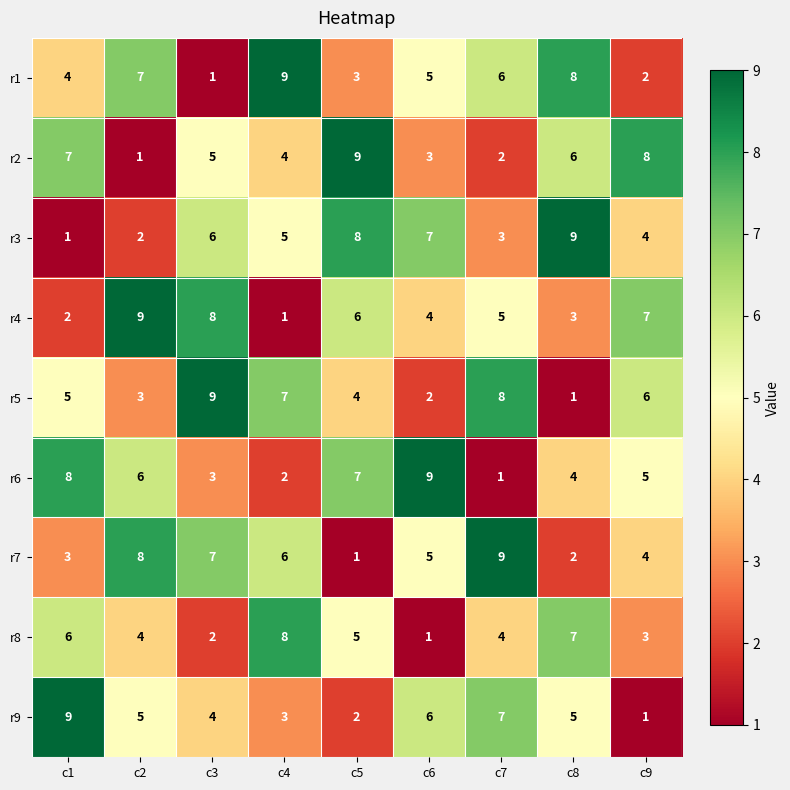

What is the difference between the second highest and minimum values in the r9 series?

6